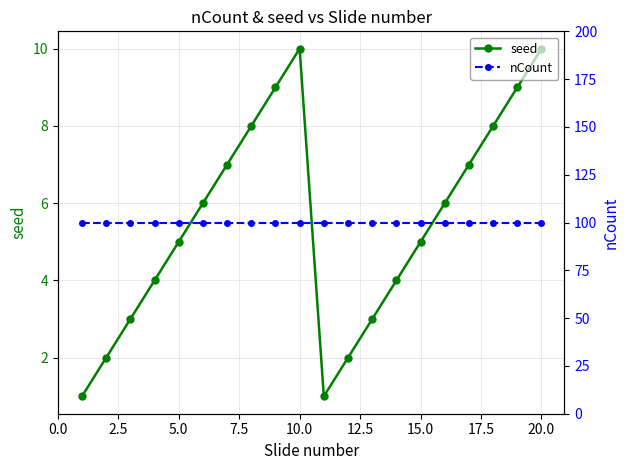

Reading right to left, transcribe all the data shown in this chart.

seed: 10	9	8	7	6	5	4	3	2	1	10	9	8	7	6	5	4	3	2	1
nCount: 100	100	100	100	100	100	100	100	100	100	100	100	100	100	100	100	100	100	100	100